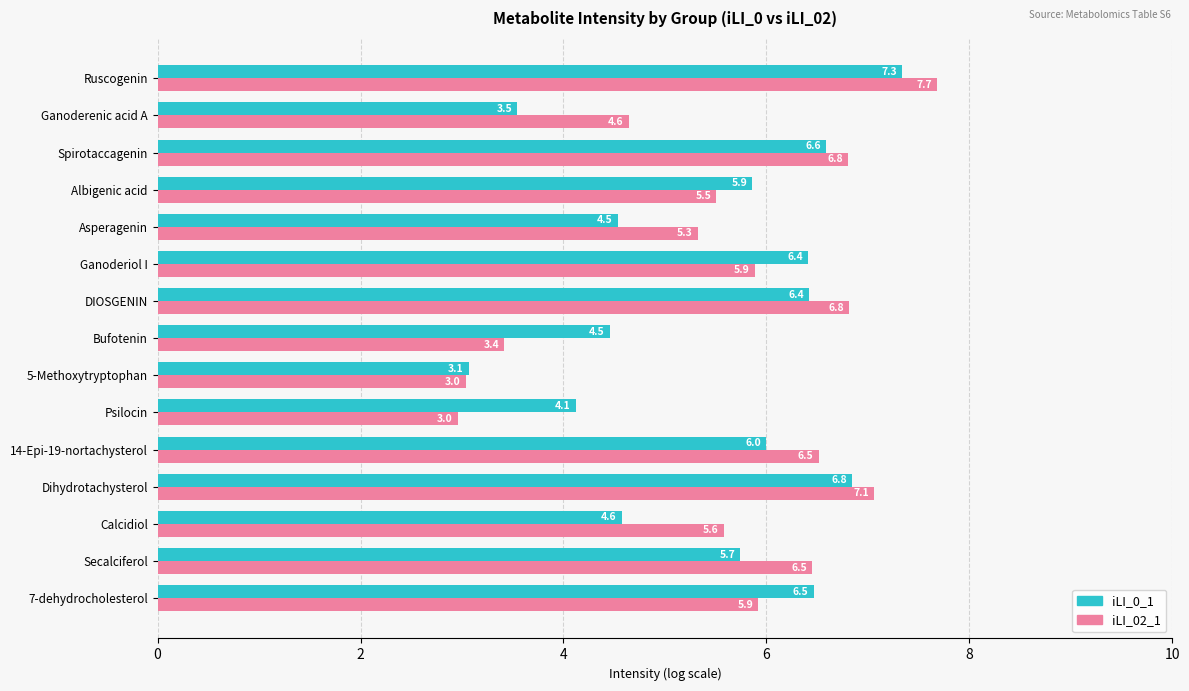

How many values in the iLI_0_1 series are below 5?

6